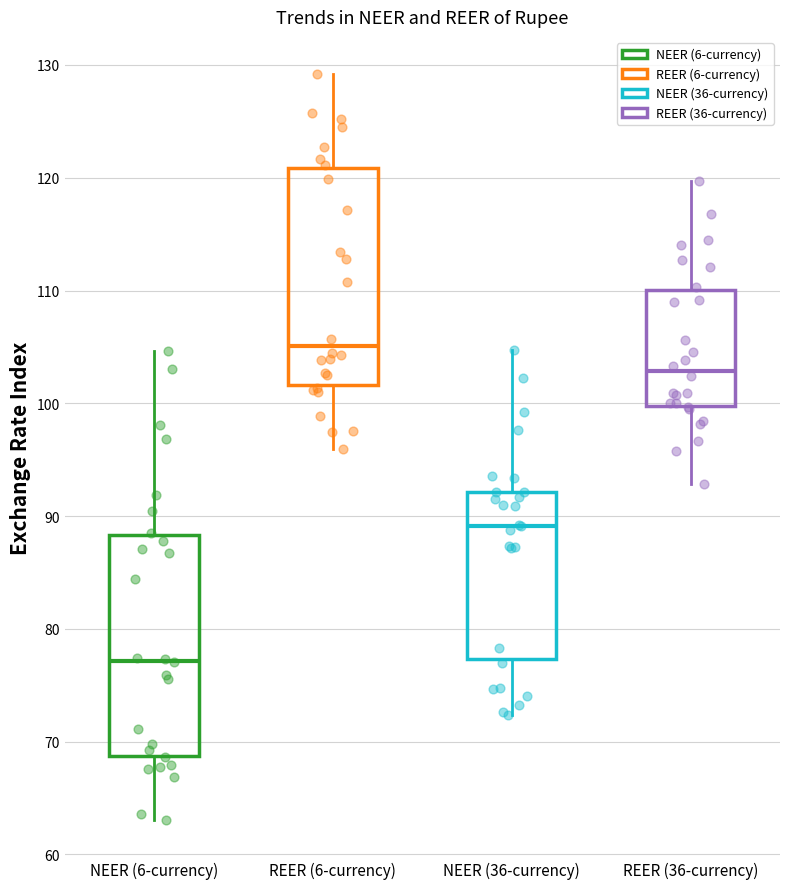

Which box's median line is the highest?

REER (6-currency)